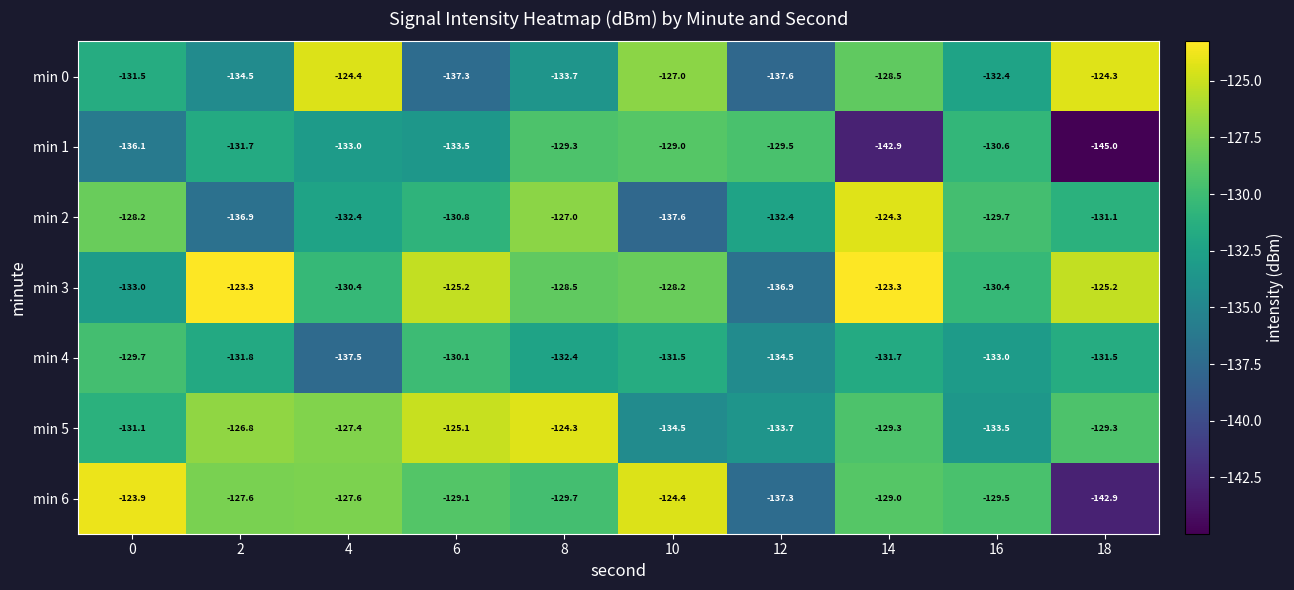

What is the average value of the min 6 series?

-130.1